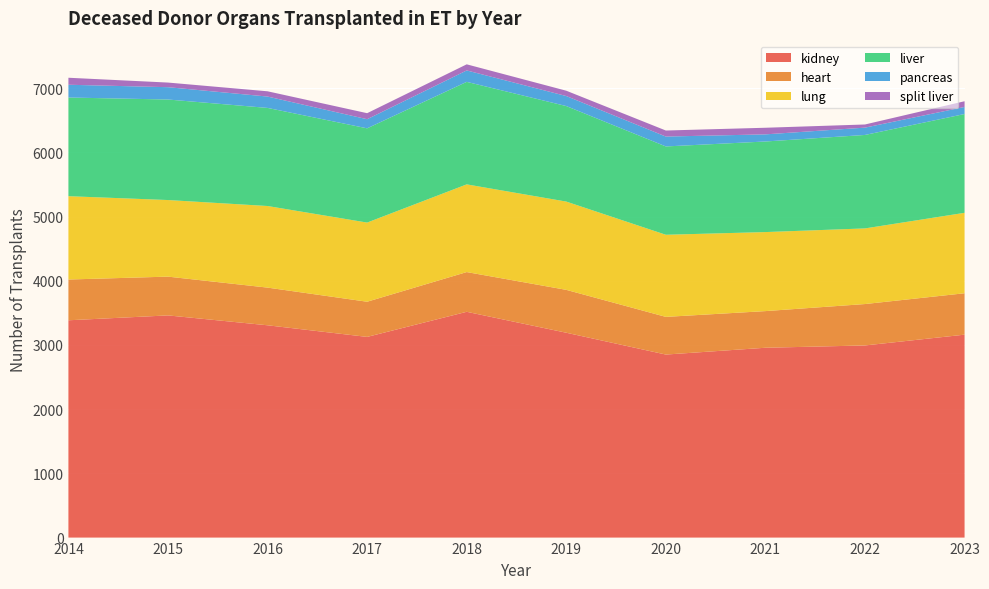

Reading left to right, list all the values displayed in this chart.

kidney: 3385	3461	3307	3126	3517	3191	2851	2957	2993	3161
heart: 635	604	587	548	619	668	587	571	645	645
lung: 1298	1193	1271	1233	1366	1375	1279	1231	1178	1253
liver: 1537	1566	1528	1468	1597	1488	1376	1411	1456	1539
pancreas: 199	192	177	142	178	156	154	111	114	110
split liver: 109	72	82	94	95	83	94	103	49	89